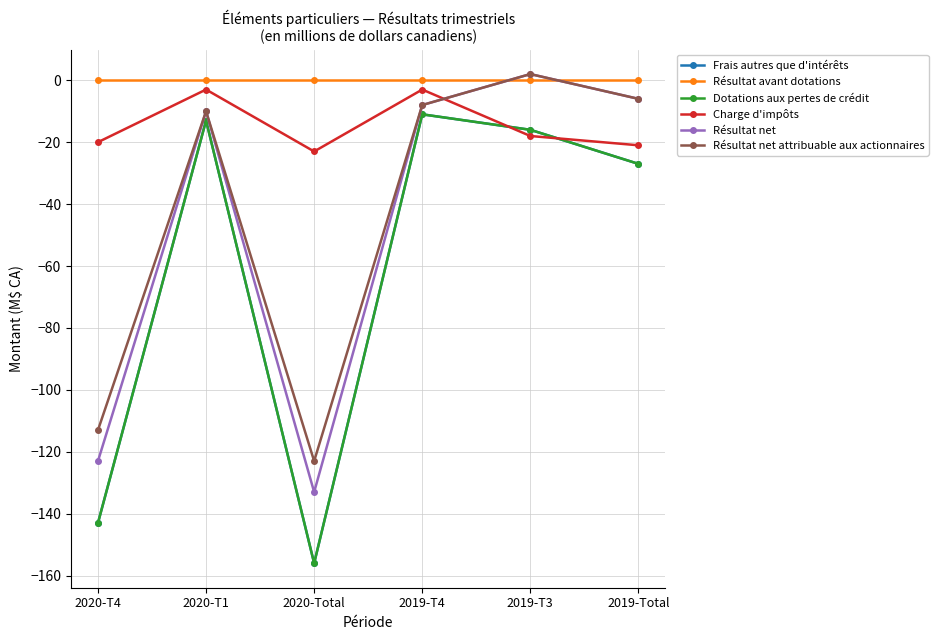

Where is the first local maximum for Dotations aux pertes de crédit?

2020-T1